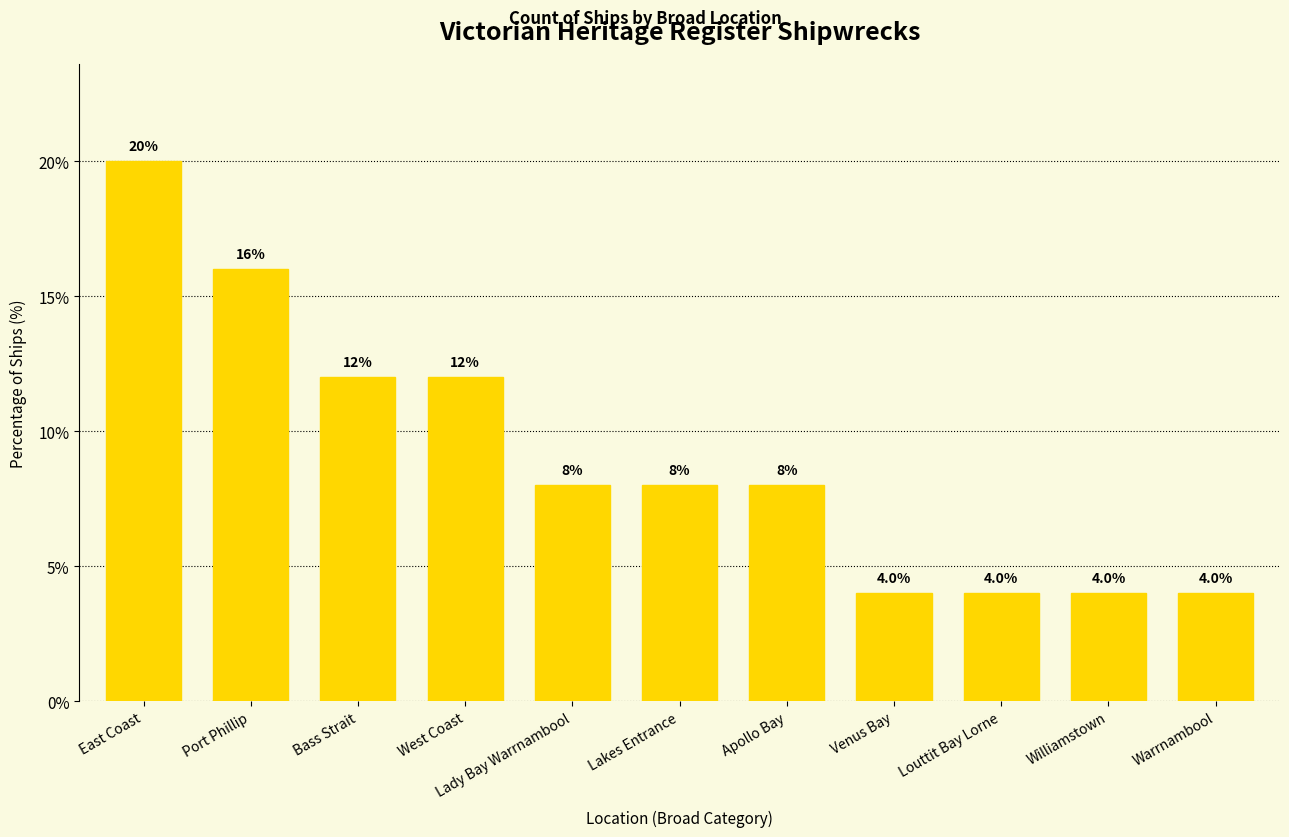

Reading right to left, what are all the values shown in this chart?

4	4	4	4	8	8	8	12	12	16	20